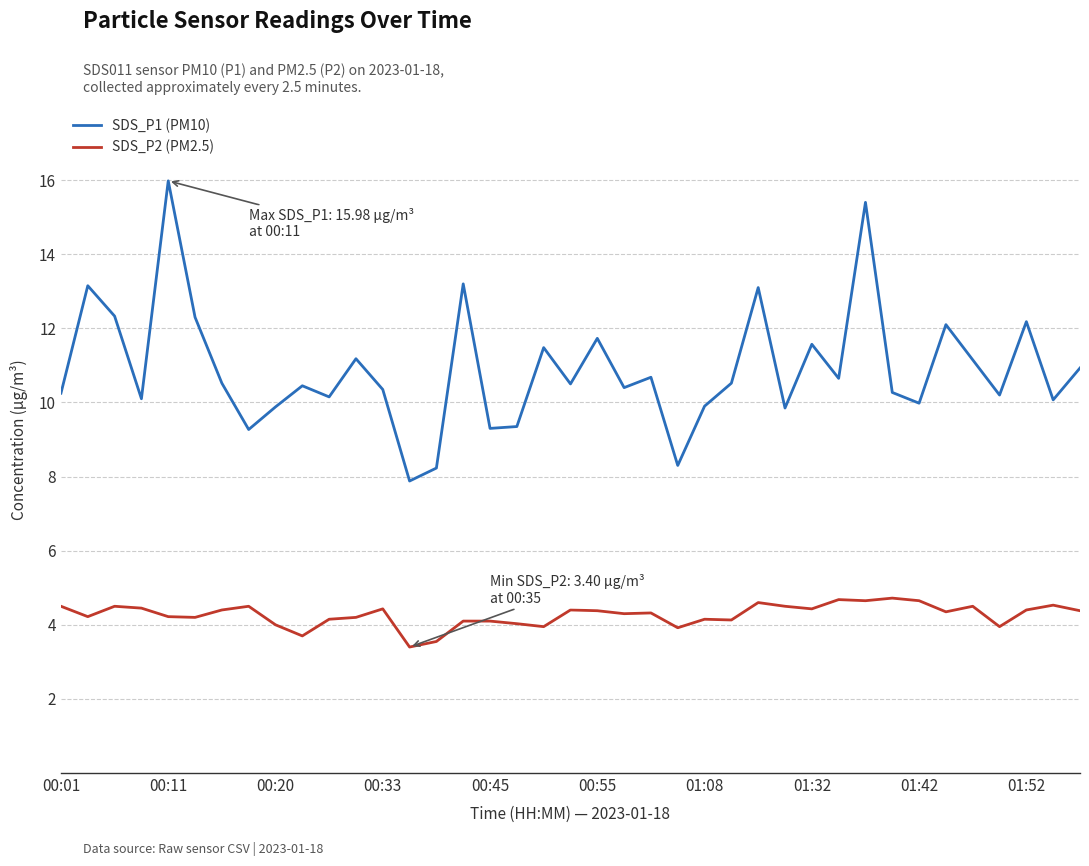

How many lines are shown in the chart?

2